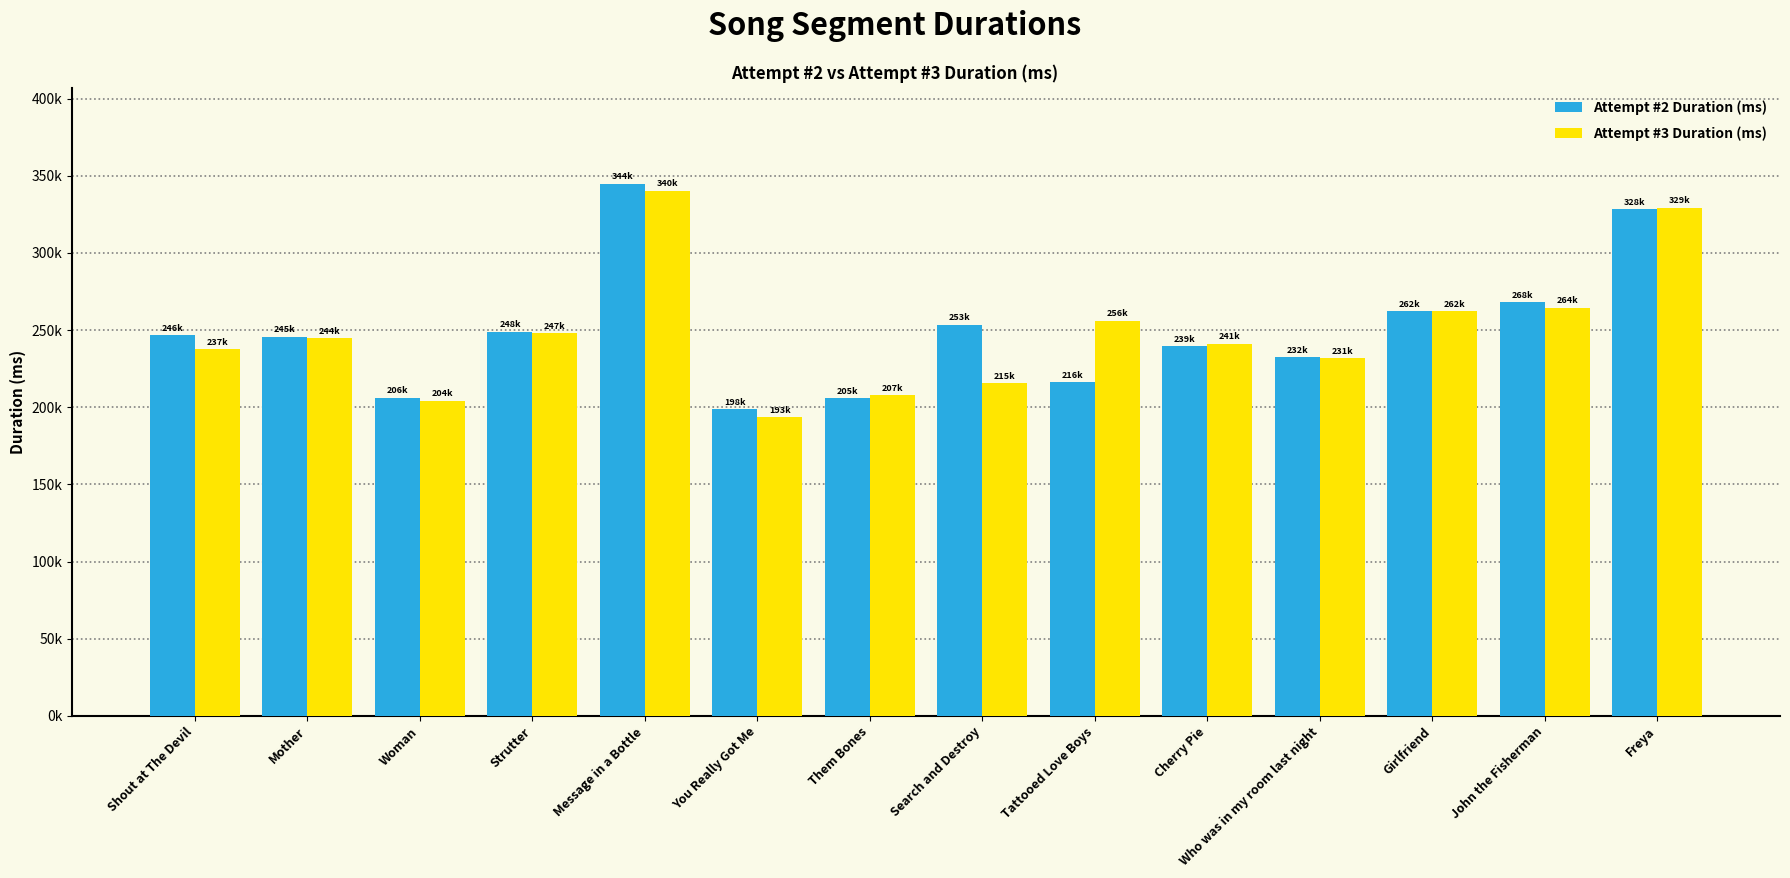

Are the bars horizontal?

No